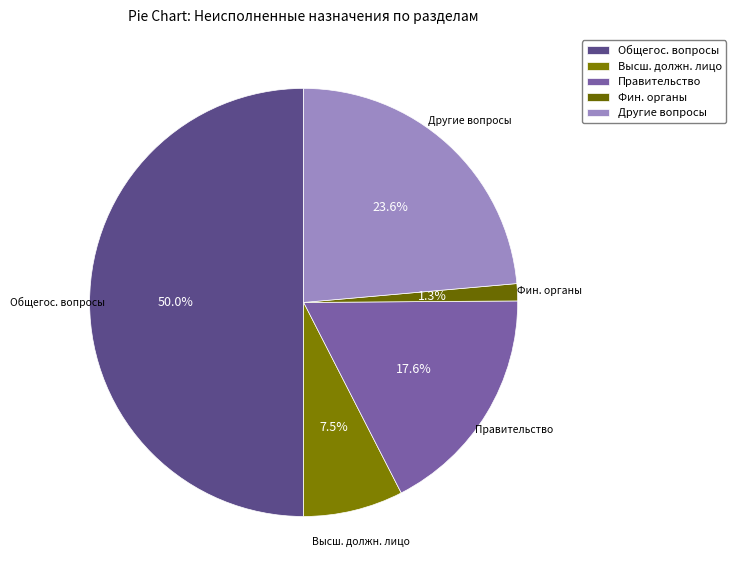

Which has a higher value, Другие вопросы or Правительство?

Другие вопросы